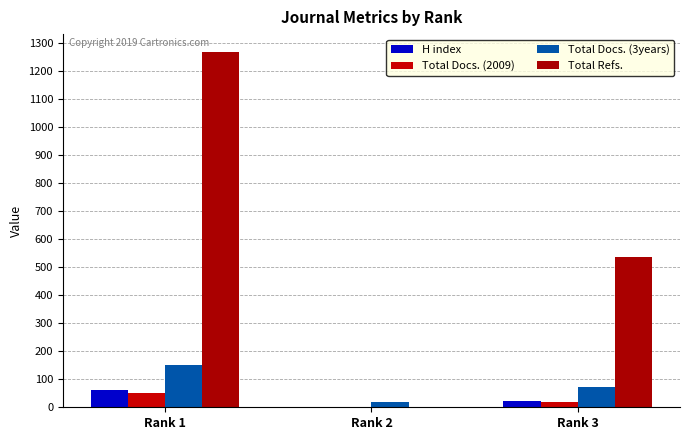

Count the number of data series in this chart.

4